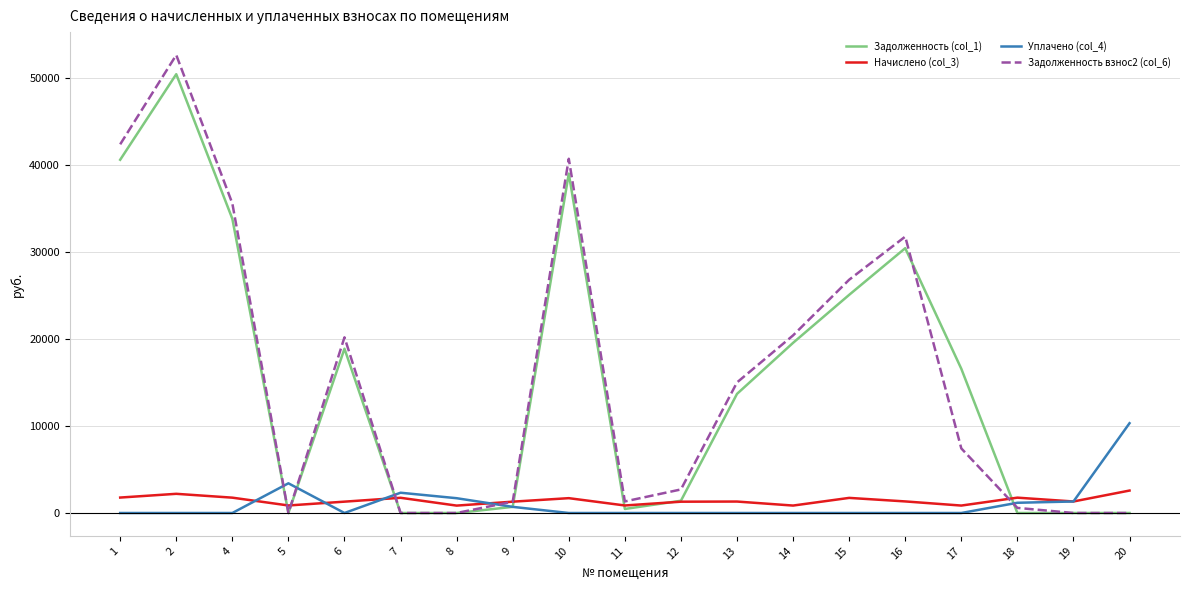

At which label does Задолженность (col_1) first exceed 13678?

1